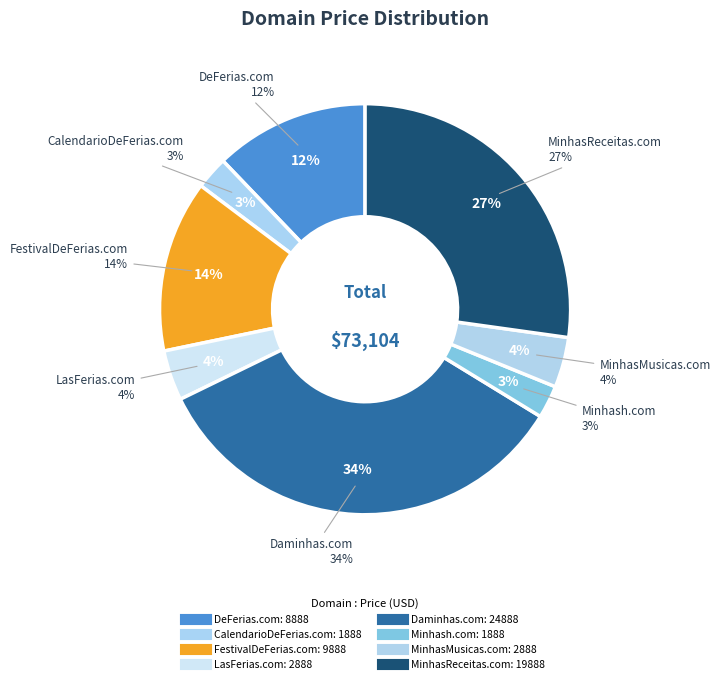

What portion of the pie excludes Daminhas.com?

66.0%